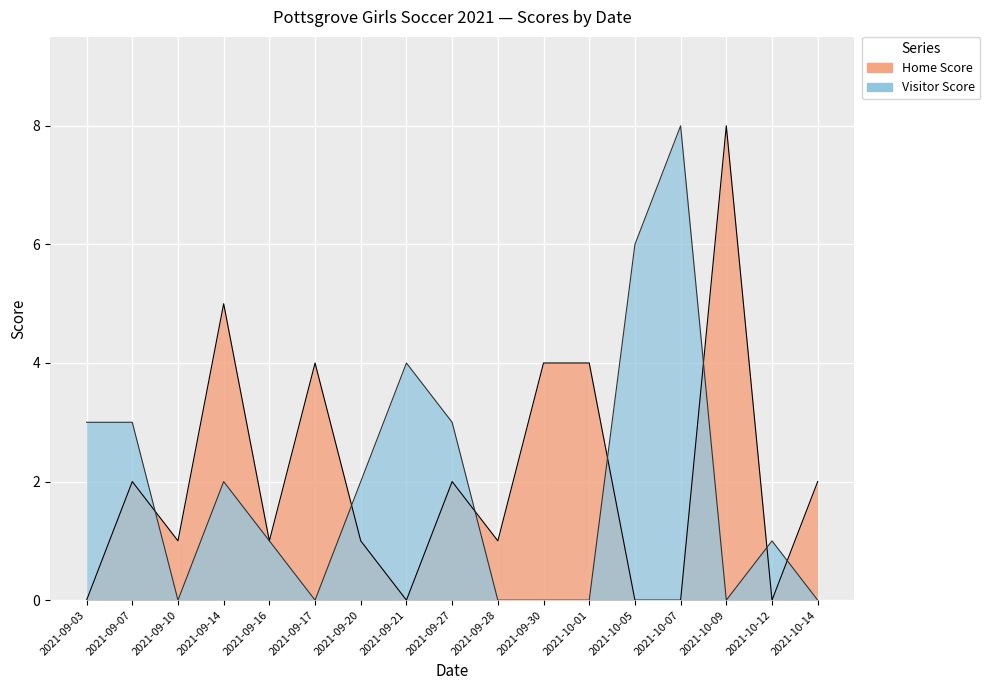

What is the difference between the highest and lowest values at 2021-09-30?

4